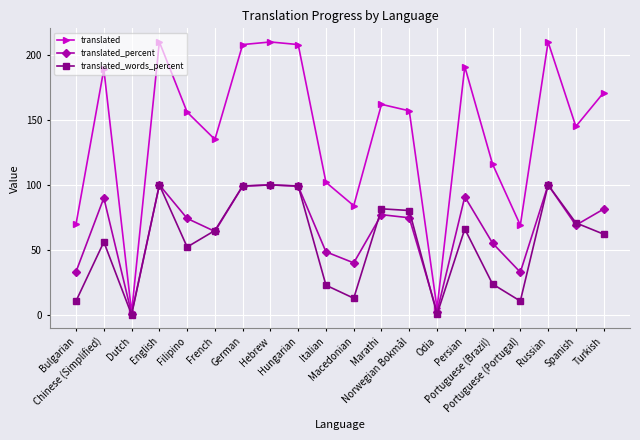

True or false: translated_words_percent has more than 2 points higher than both neighbors.

True